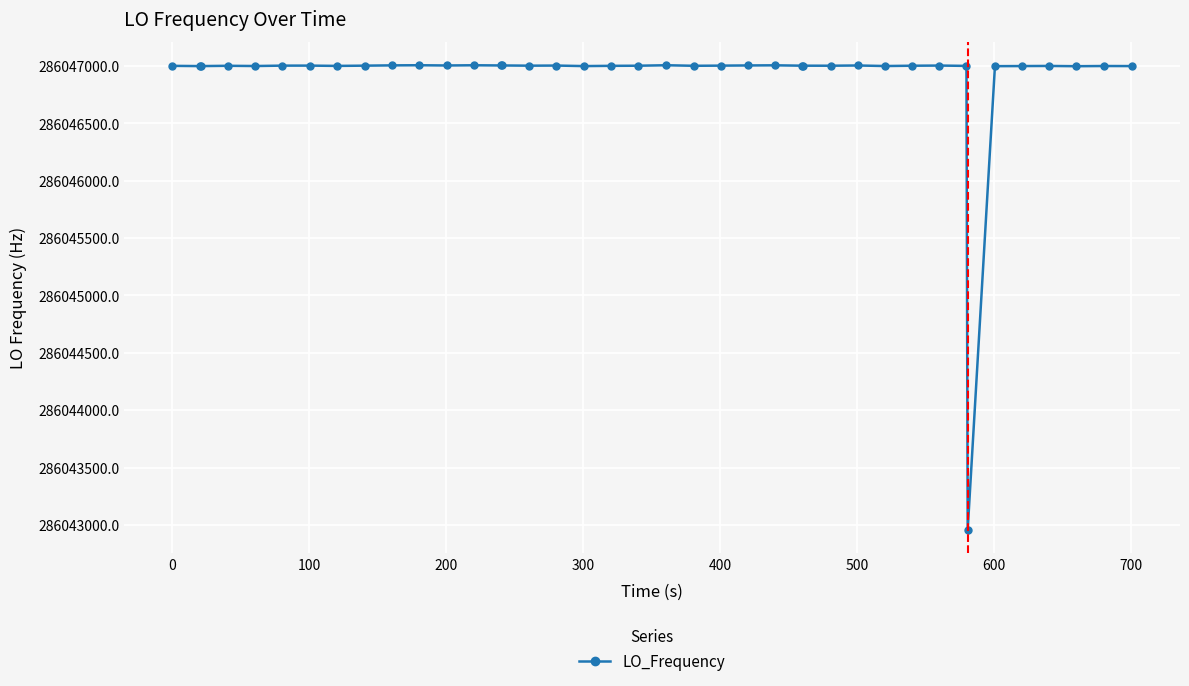

What is the smallest value displayed?

286042956.5